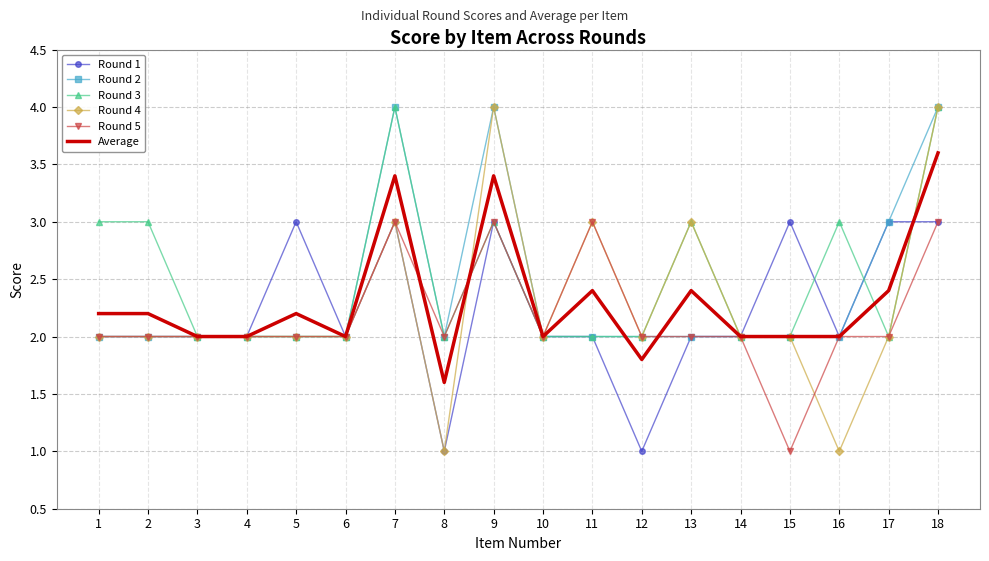

Is it true that Round 2 equals 2.0 at 10?

True